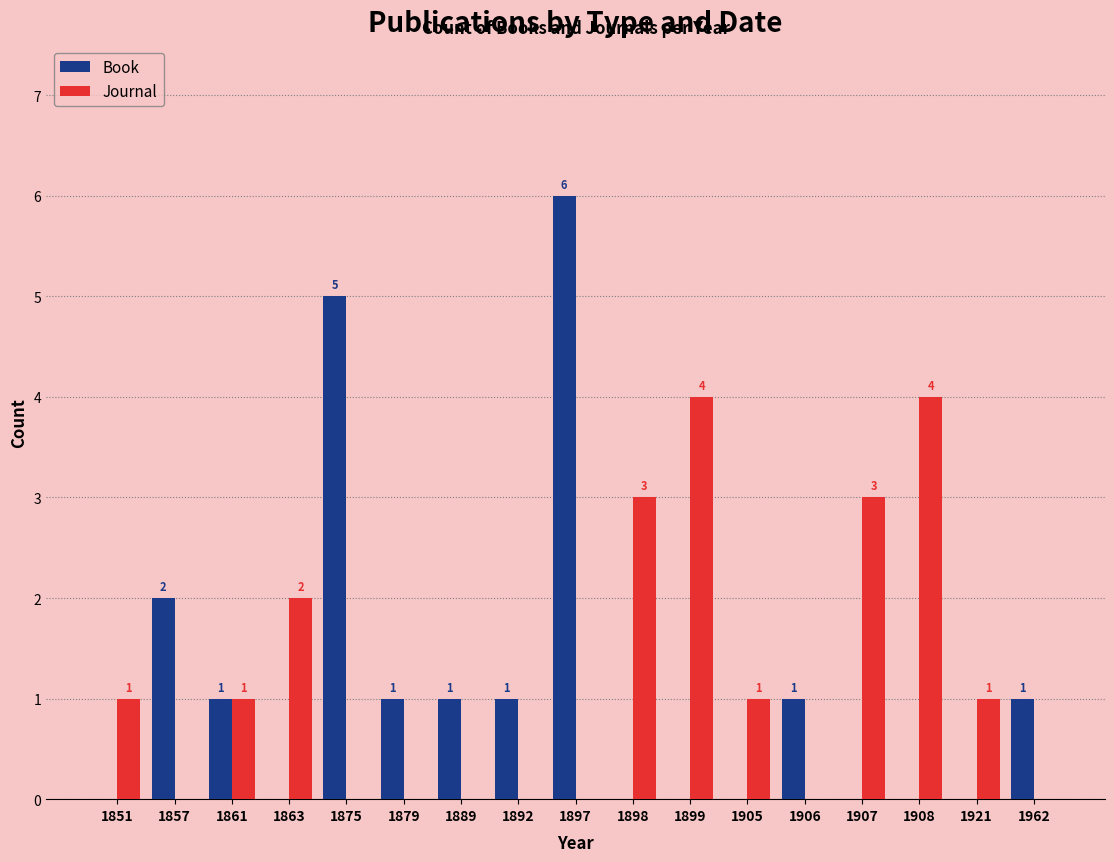

What is the highest value of the Book series?

6